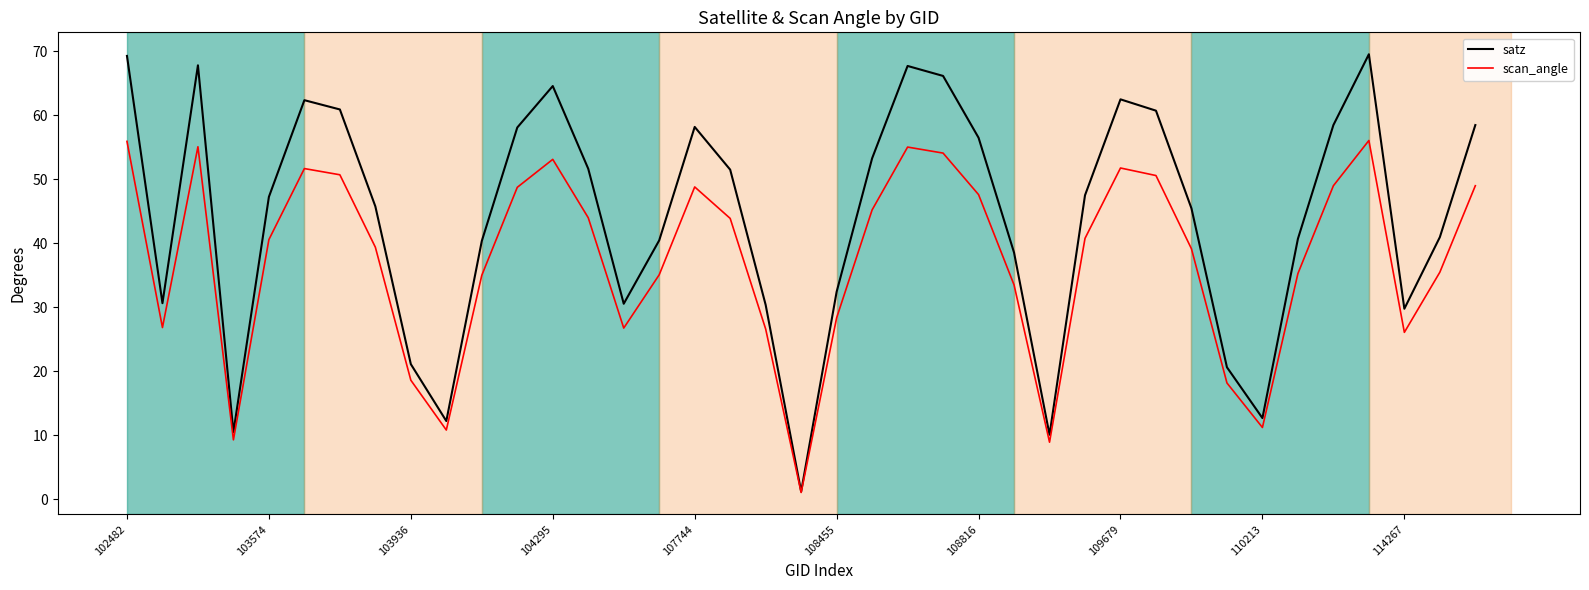

Which series has the largest total across all categories?

satz